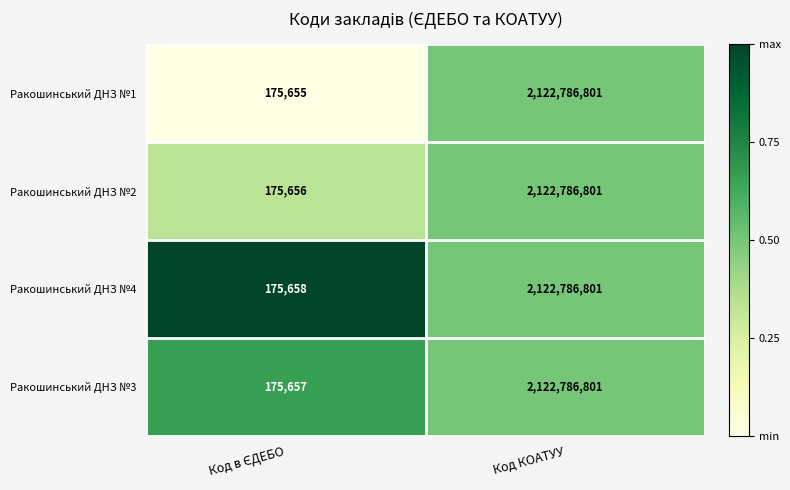

Which label corresponds to the largest value in the chart?

Код КОАТУУ